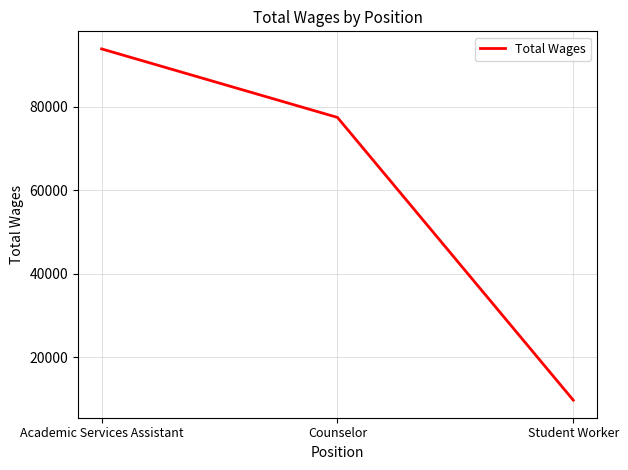

What is the greatest value displayed?

93900